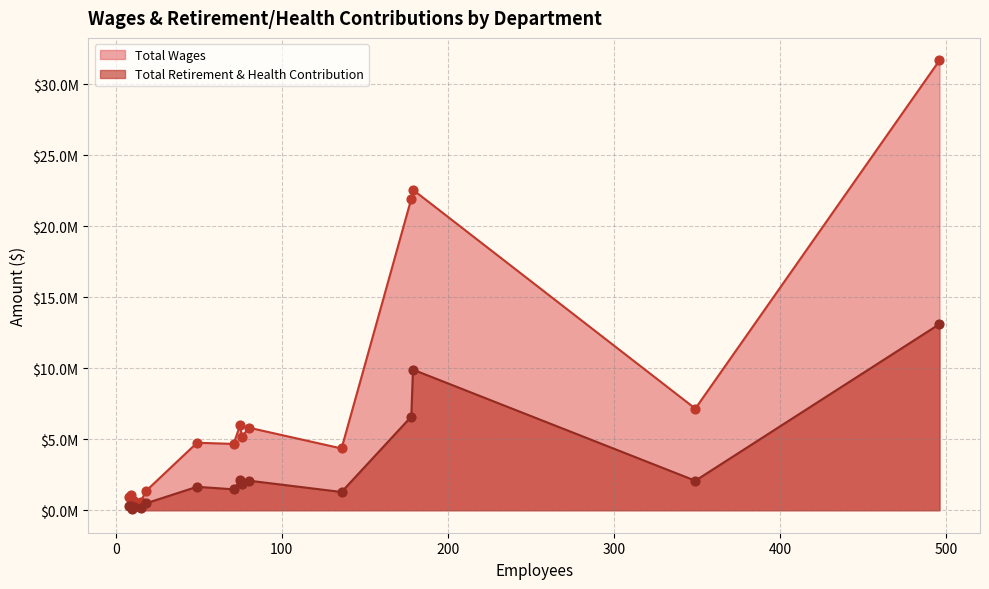

Which series has the largest Y range (max minus min)?

Total Wages